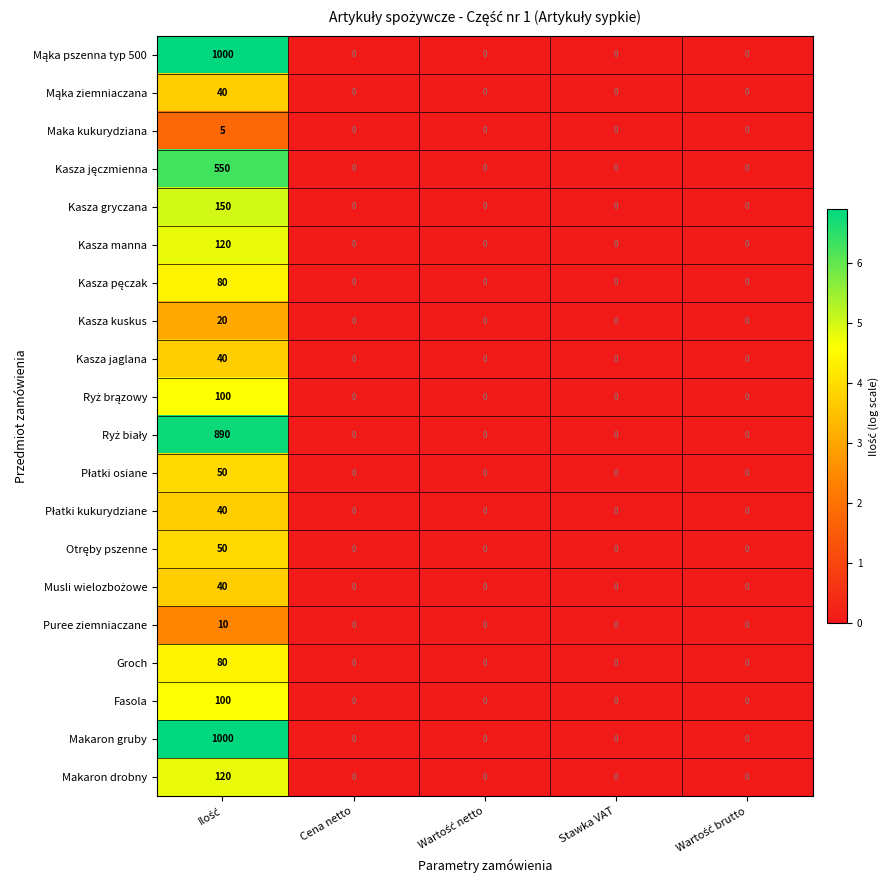

What is the maximum value shown in the chart?

1000